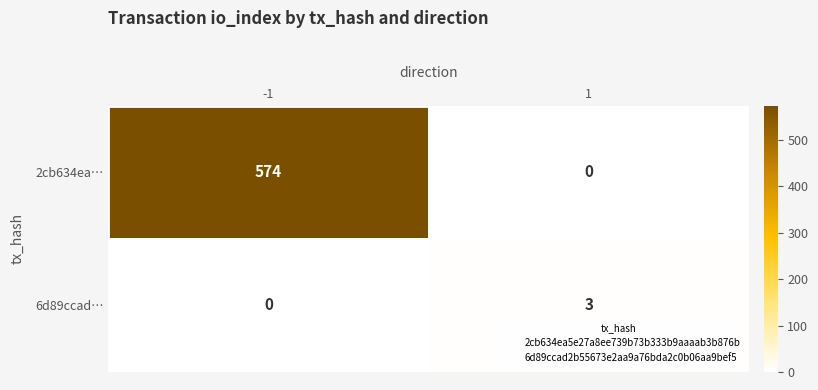

True or false: 6d89ccad… has a value of 3 at 1.

True